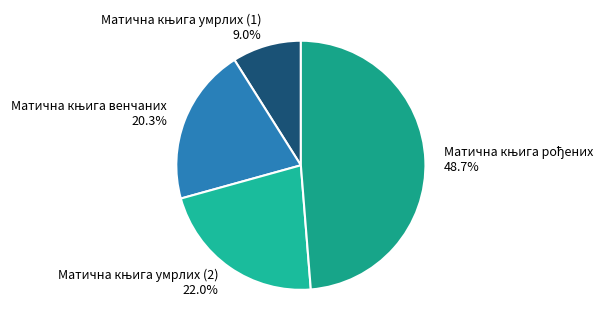

To the nearest percent, what is the average slice percentage?

25%